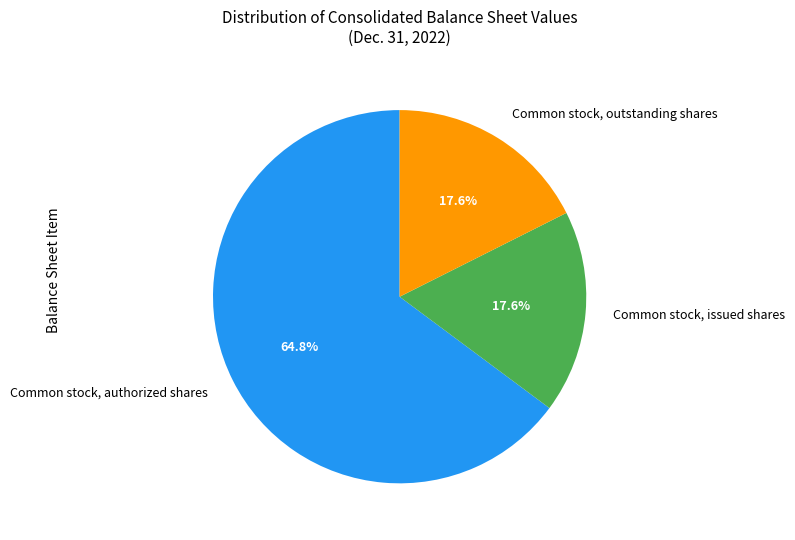

To the nearest percent, what portion does Common stock, authorized shares represent?

65%